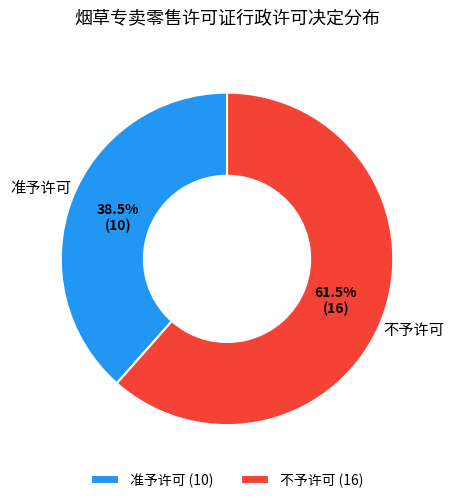

How much of the chart is everything except 不予许可?

38.5%